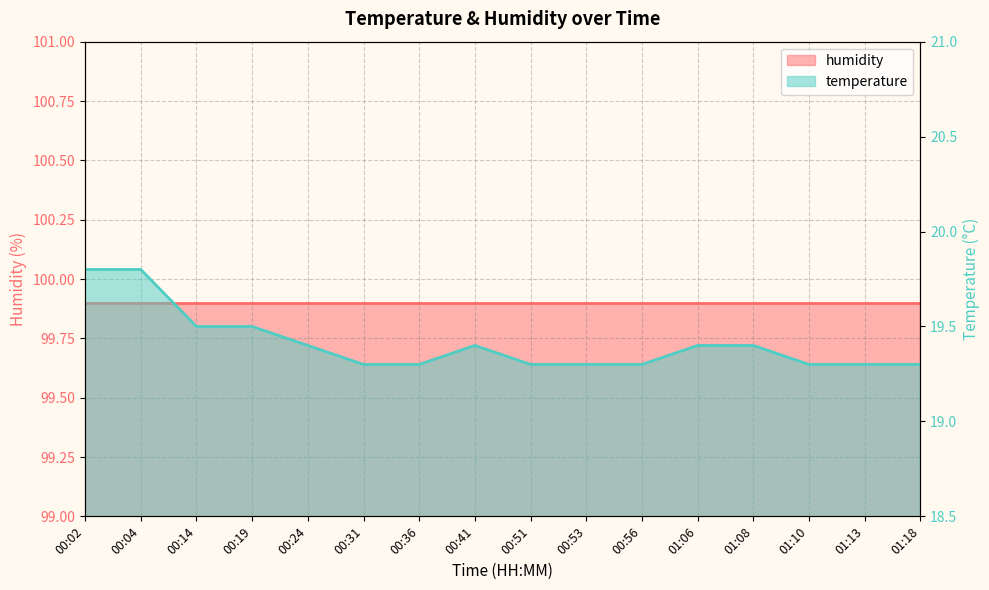

Reading left to right, extract all data points from this chart.

00:02=19.8	00:04=19.8	00:14=19.5	00:19=19.5	00:24=19.4	00:31=19.3	00:36=19.3	00:41=19.4	00:51=19.3	00:53=19.3	00:56=19.3	01:06=19.4	01:08=19.4	01:10=19.3	01:13=19.3	01:18=19.3